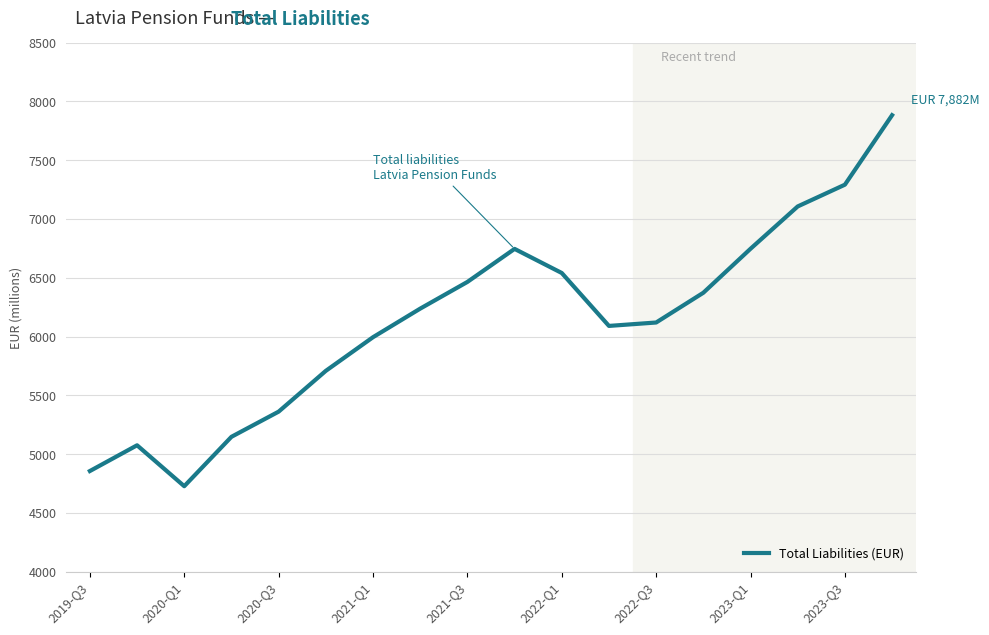

What is the difference between the maximum and minimum values?

3155